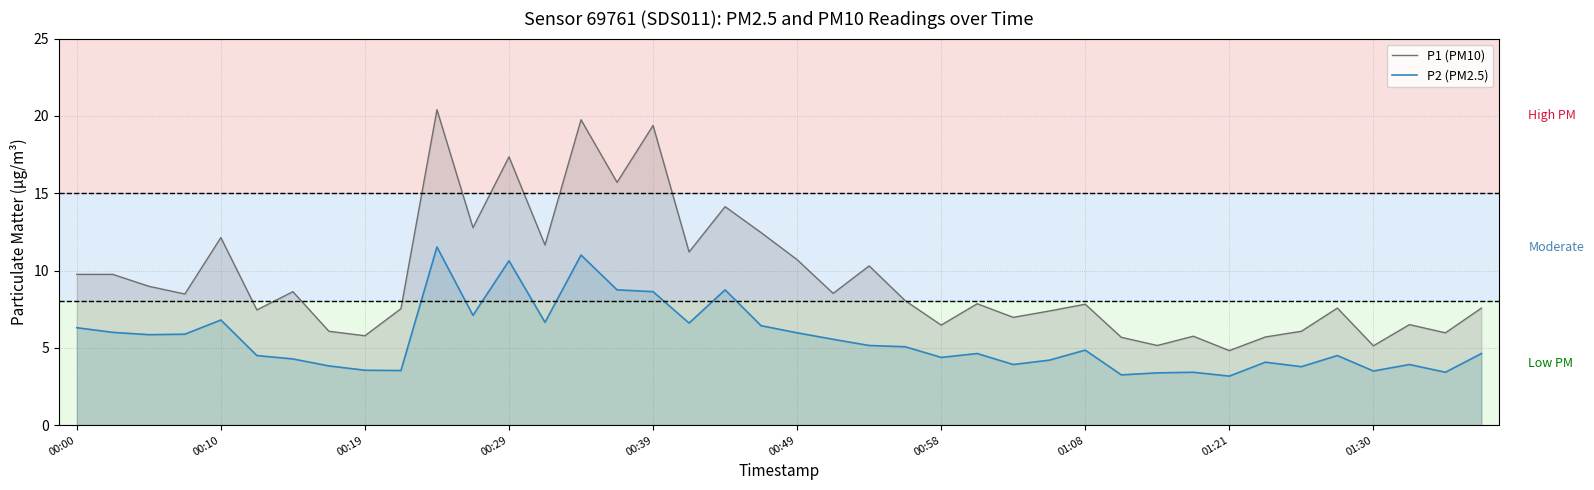

List the series in order of their overall mean, highest first.

P1 (PM10), P2 (PM2.5)